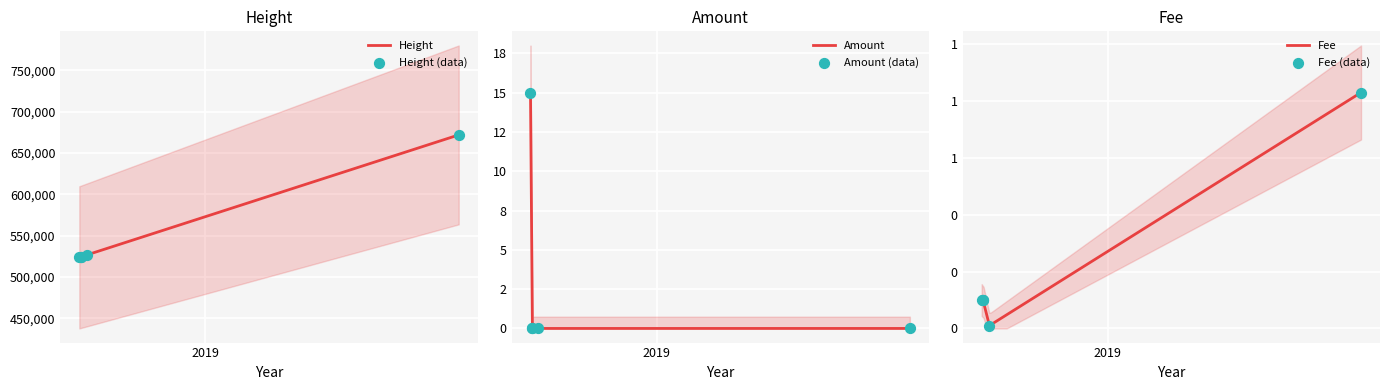

Is the value of Fee at 2019-10-04 14:30:44 greater than the value of Amount at 2019-10-04 14:30:44?

Yes